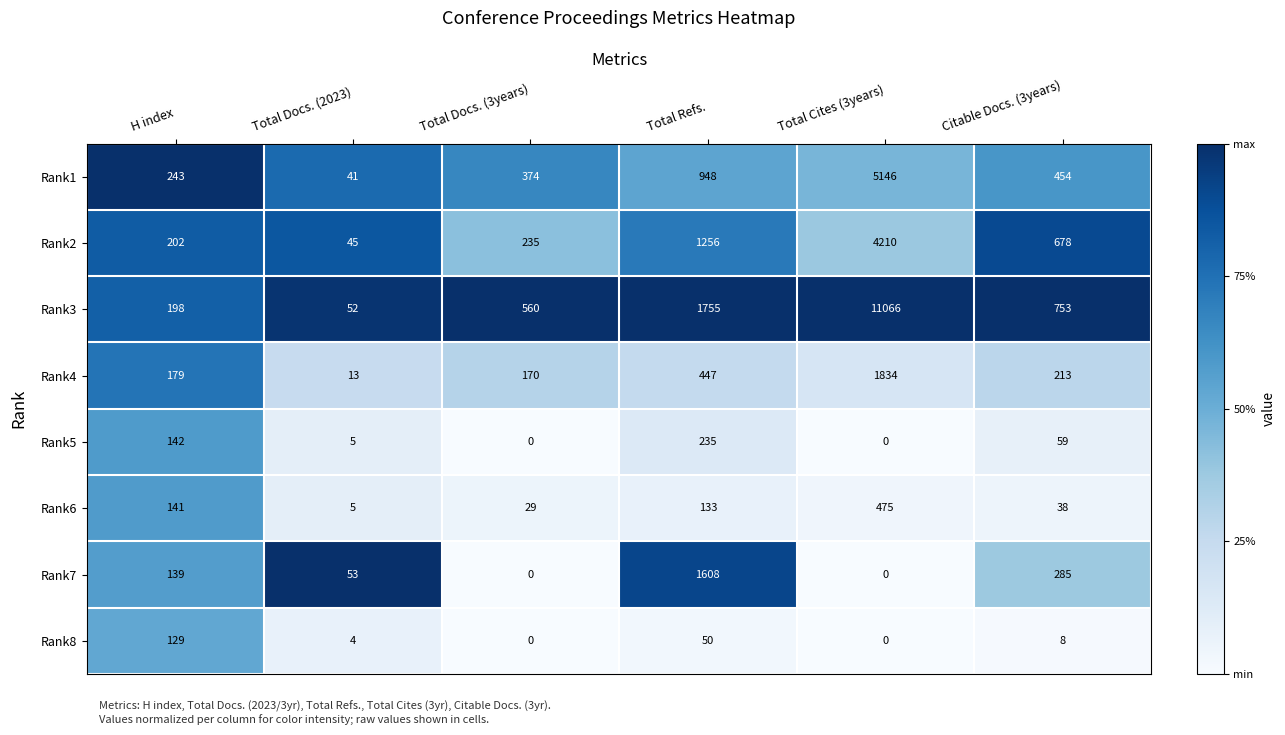

What is the difference between the Rank7 values at Total Refs. and Citable Docs. (3years)?

1323